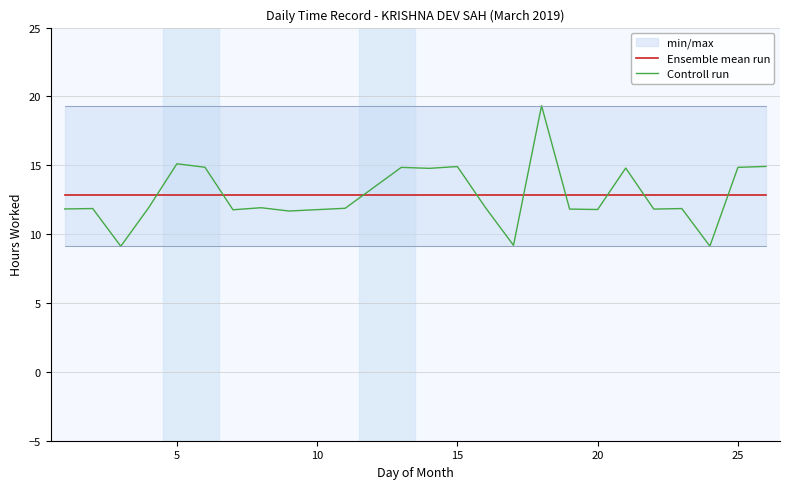

True or false: Controll run and Ensemble mean run intersect in this chart.

True